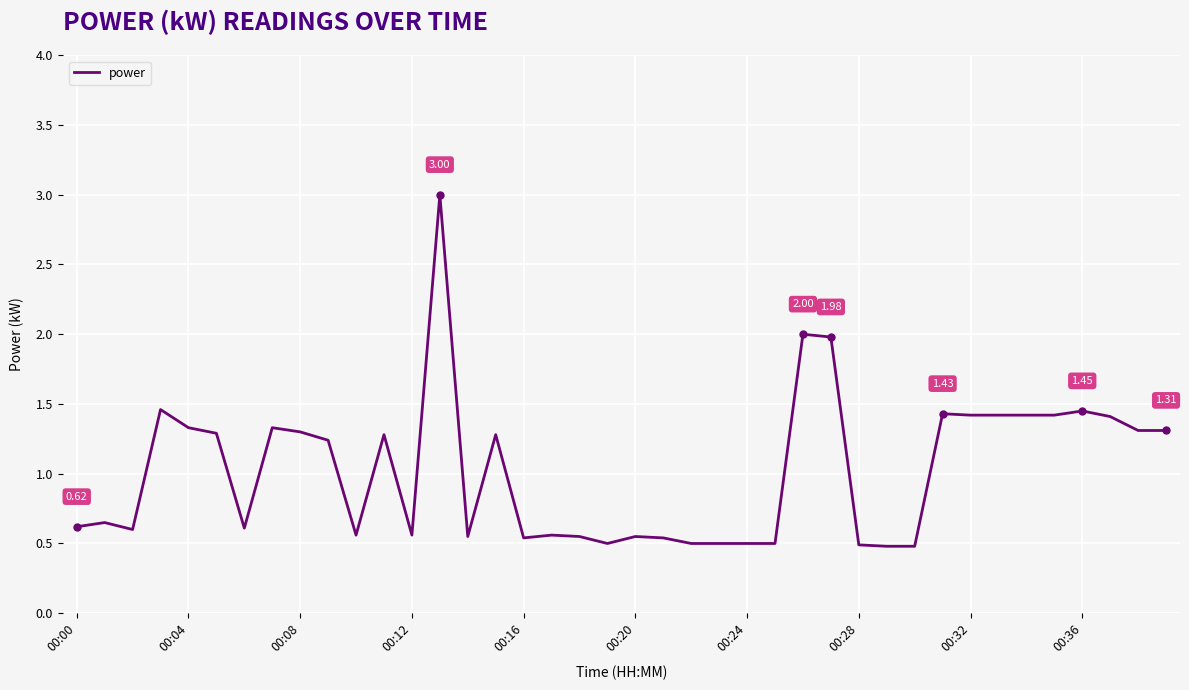

What is the difference between the maximum and minimum values?

2.5